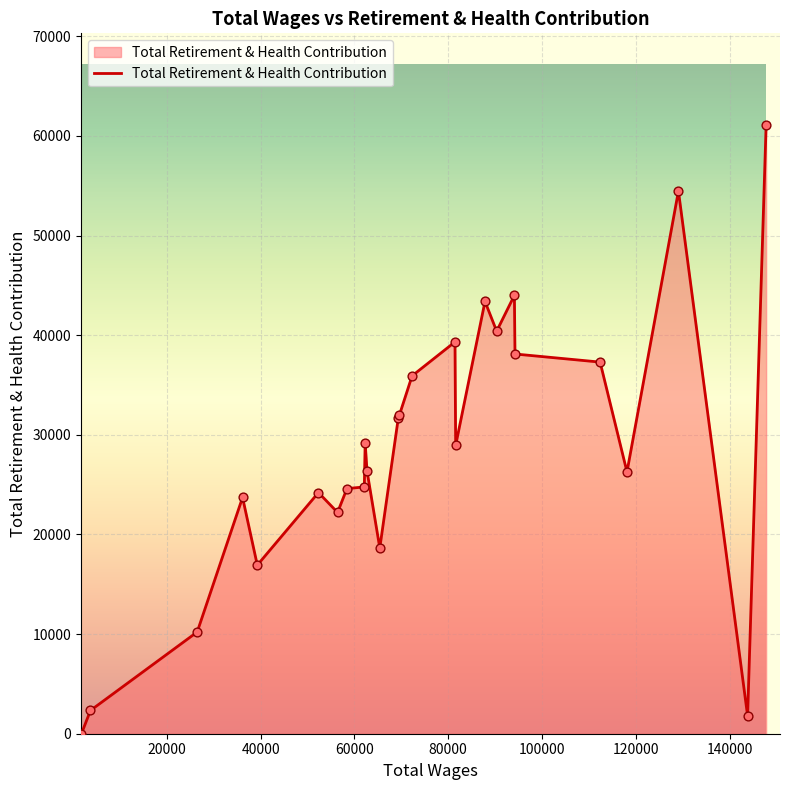

What is the maximum value shown in the chart?

61122